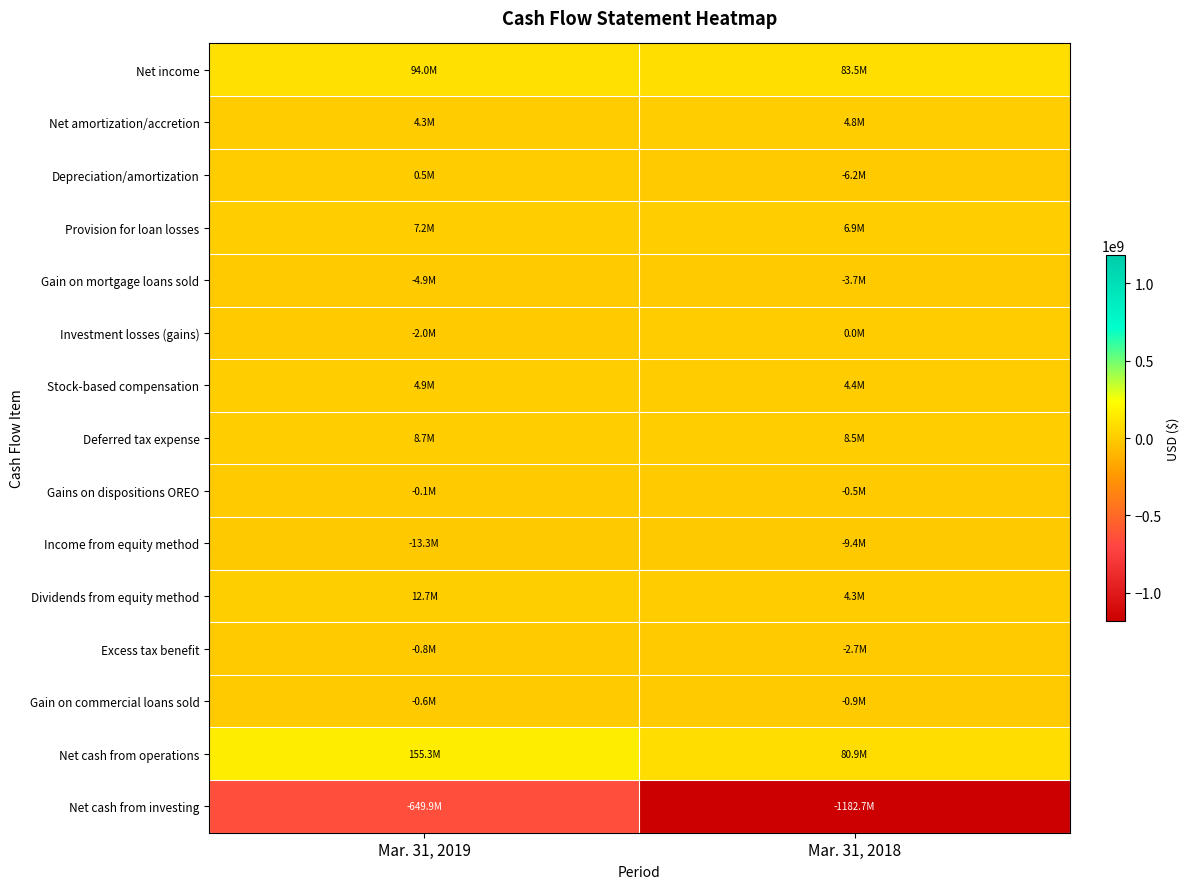

Which category has the lowest value across all series?

Mar. 31, 2018